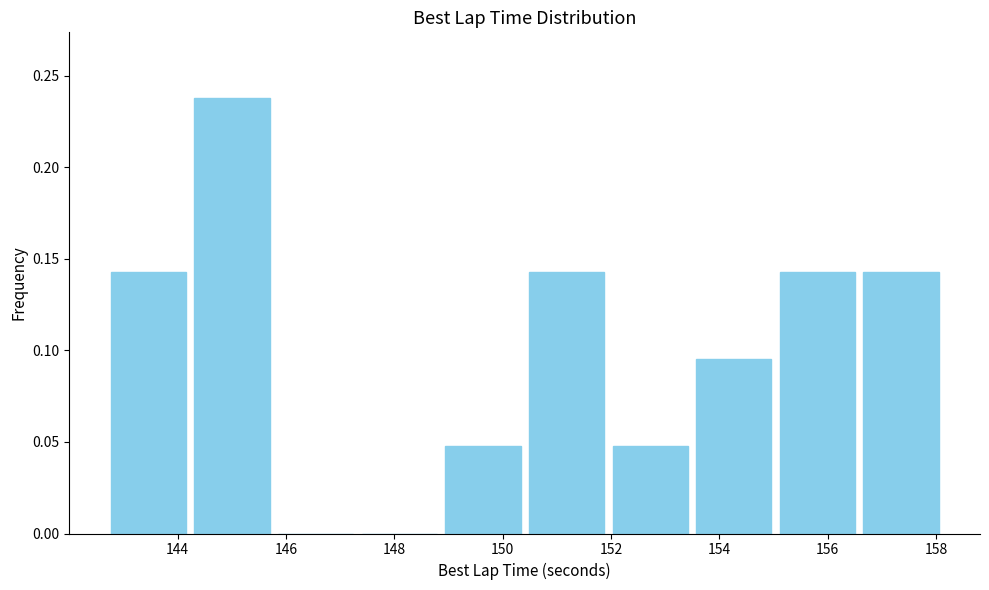

Reading left to right, transcribe this chart: for each bar, give the range it covers on the x-axis and its height. Neither the bar edges nor the heights are printed on the chart, so give them approximately, as read against the axes.

142.6 to 144.2: 0.145
144.2 to 145.8: 0.240
145.8 to 147.4: 0
147.4 to 148.8: 0
148.8 to 150.4: 0.050
150.4 to 152.0: 0.145
152.0 to 153.4: 0.050
153.4 to 155.0: 0.095
155.0 to 156.6: 0.145
156.6 to 158.2: 0.145